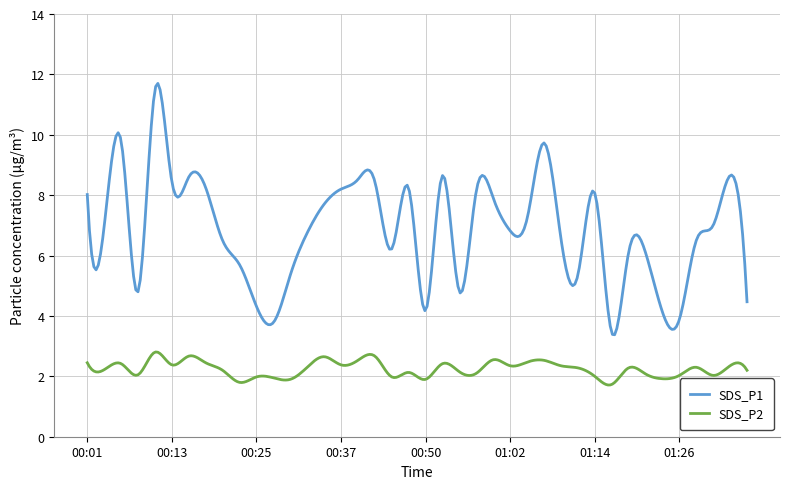

Rank the series by their maximum value, from highest to lowest.

SDS_P1, SDS_P2